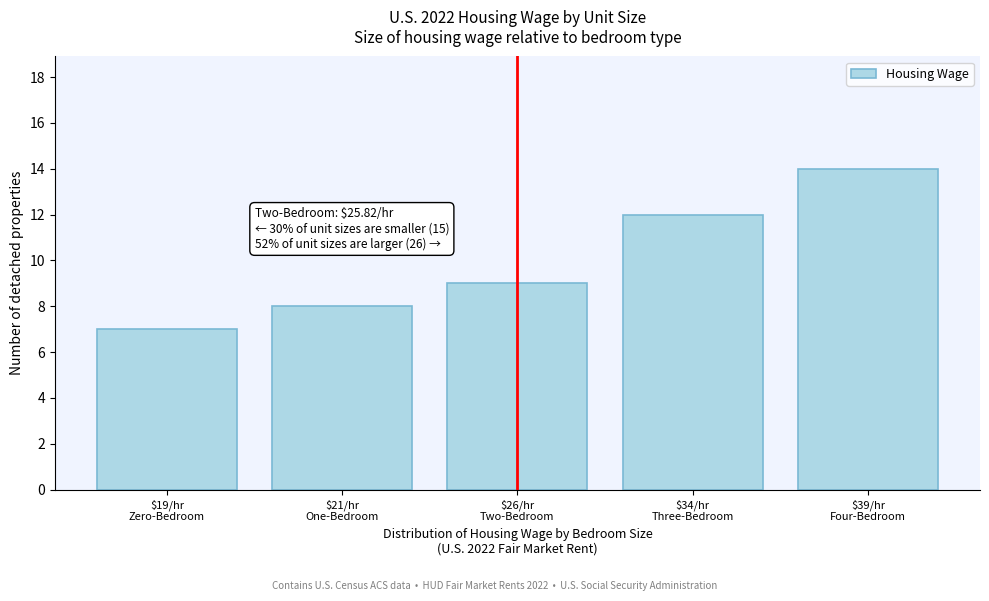

Reading right to left, list all the values displayed in this chart.

14	12	9	8	7